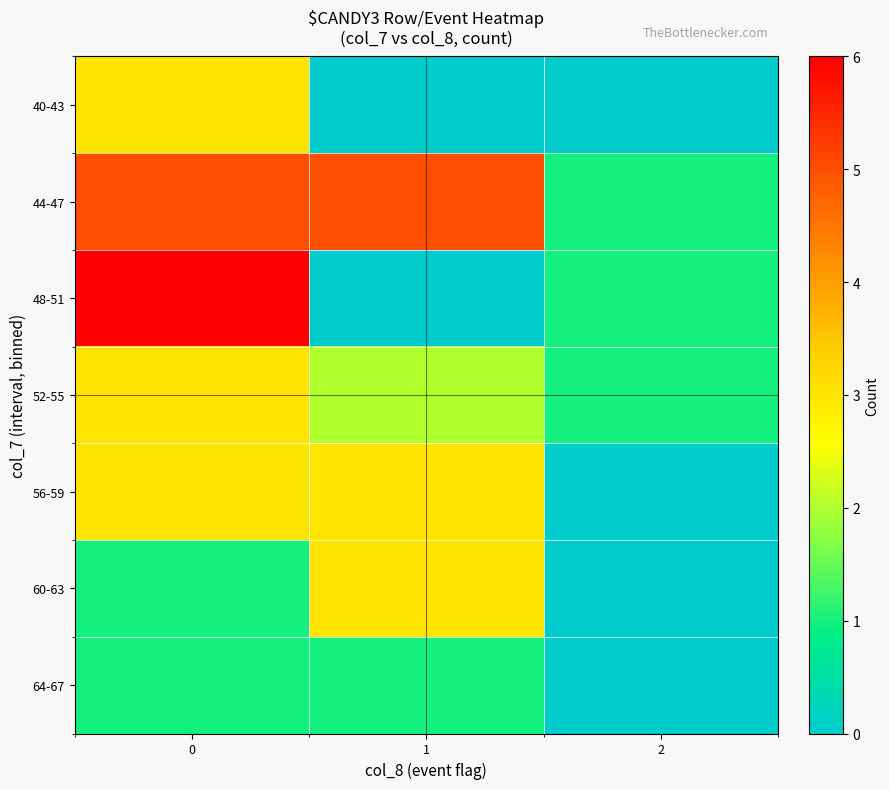

Count the number of data series in this chart.

7